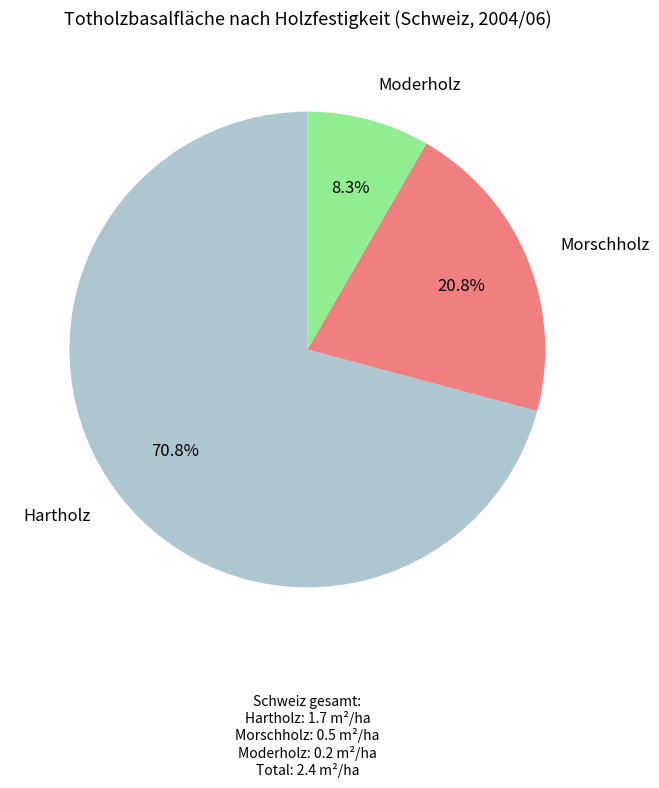

How many slices are in this pie chart?

3